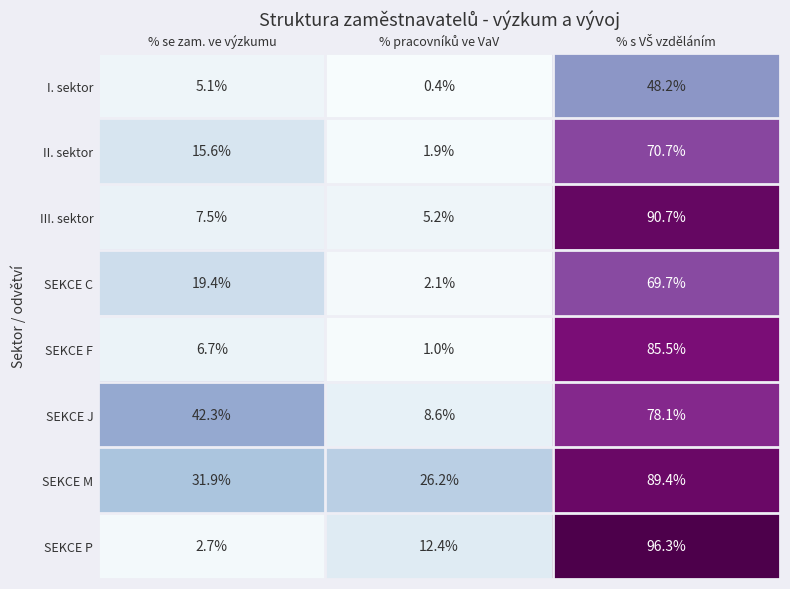

True or false: II. sektor has a value of 15.6 at % se zam. ve výzkumu.

True